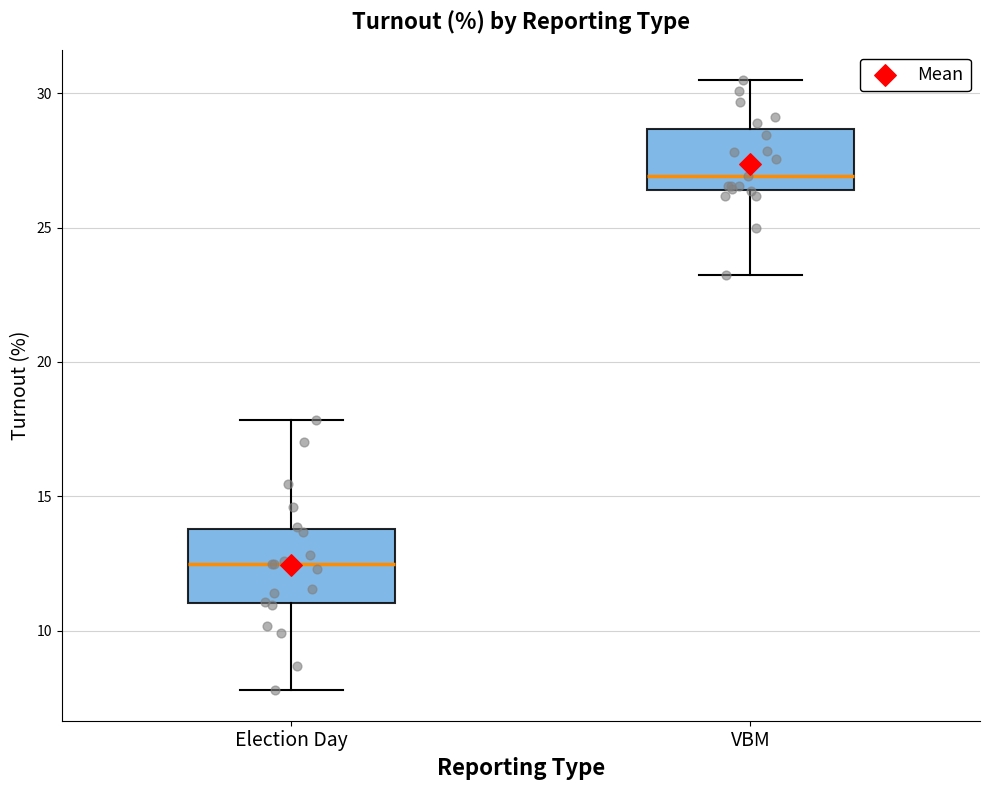

Reading left to right, transcribe this box plot: for each box, give where its median line is, the range the box spans, and where its two whiskers end, as read against the y-axis. The values are not printed on the chart, so give them approximately, as read against the axis.

Election Day: median 12.5, box 11.0 to 14.0, whiskers 8.0 to 18.0
VBM: median 27.0, box 26.5 to 28.5, whiskers 23.0 to 30.5